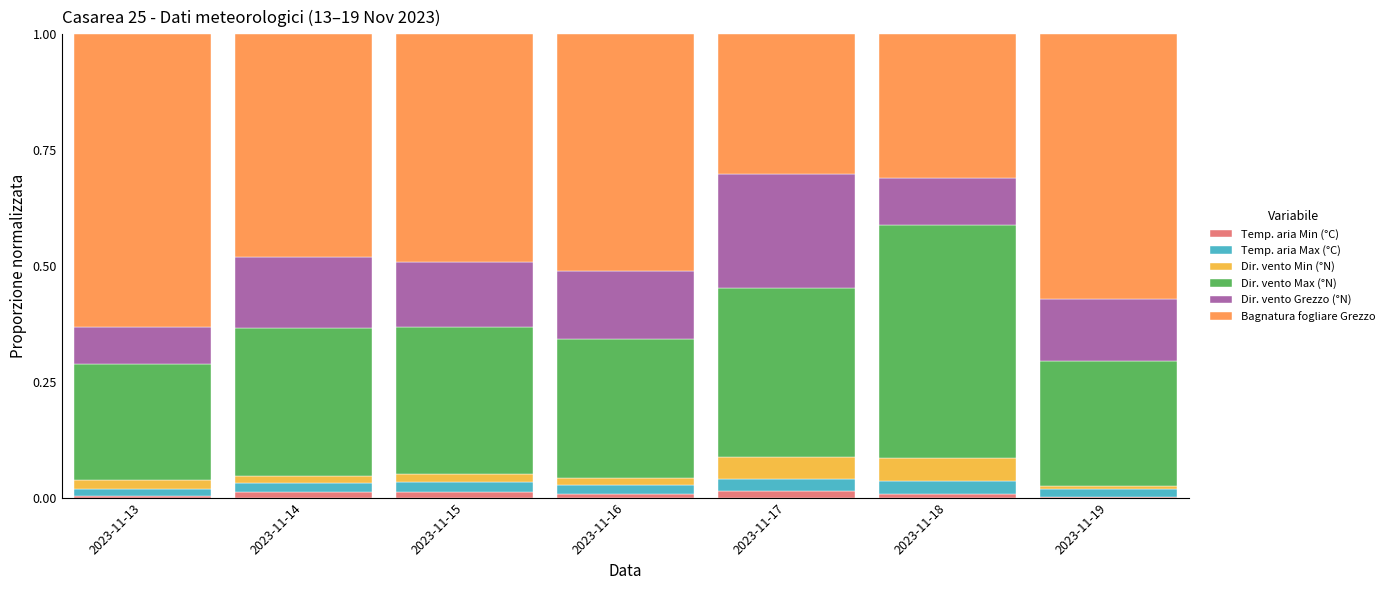

How many series are shown in this chart?

6